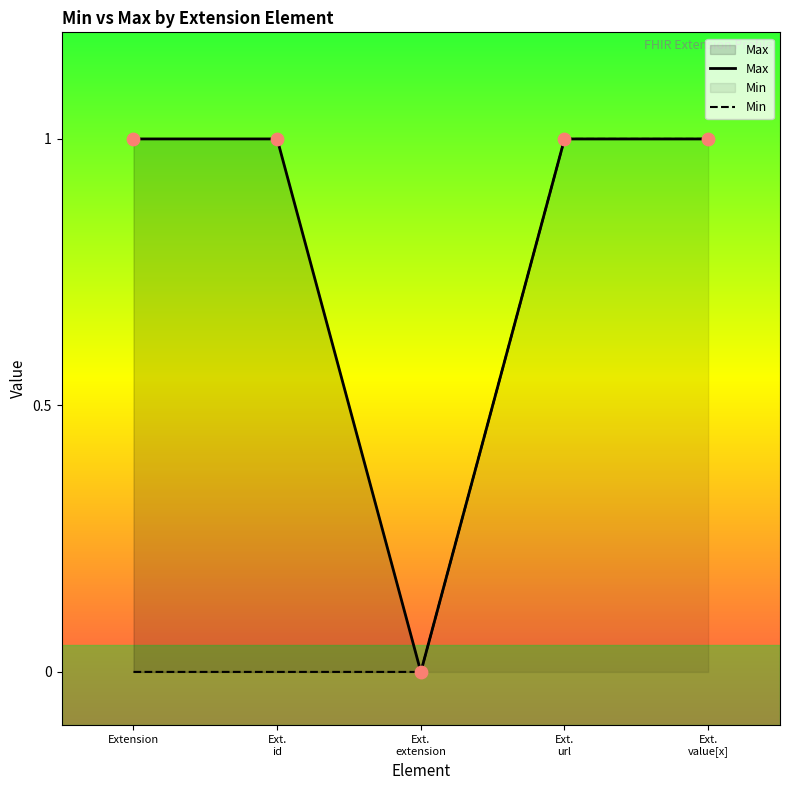

What is the ratio of the value at Ext. id to the value at Ext. url?

1.0